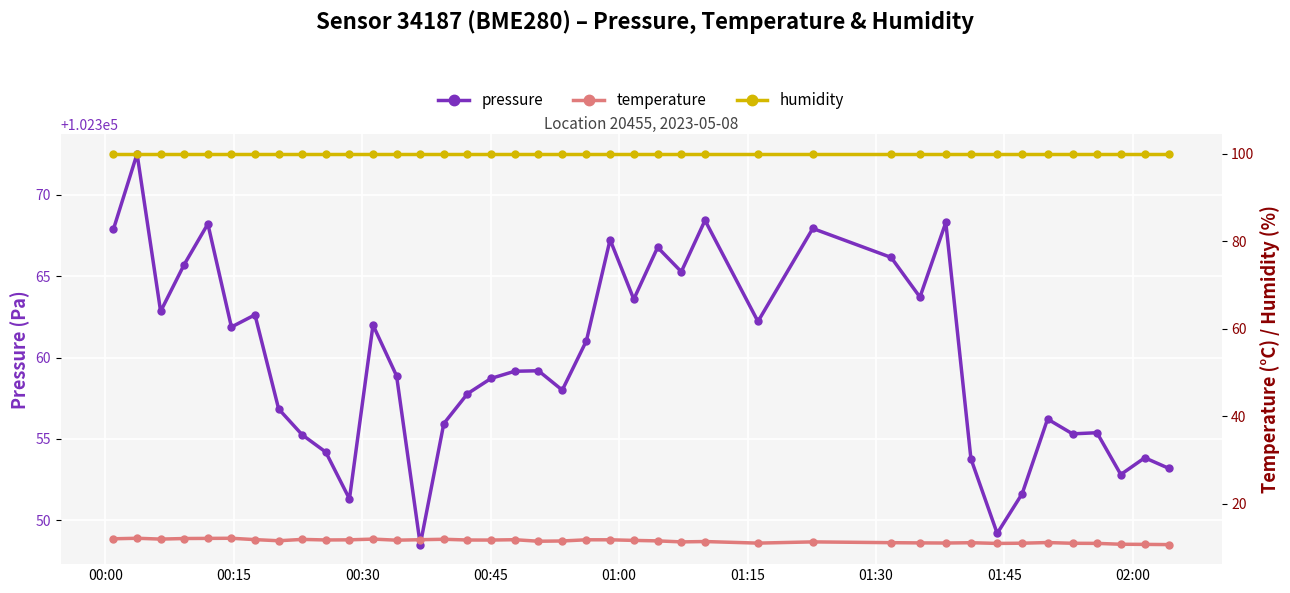

Reading left to right, what are all the values shown in this chart?

pressure: 102367.9	102372.5	102362.8	102365.7	102368.2	102361.9	102362.6	102356.8	102355.2	102354.2	102351.3	102362.0	102358.9	102348.5	102355.9	102357.8	102358.7	102359.2	102359.2	102358.0	102361.0	102367.2	102363.6	102366.8	102365.3	102368.4	102362.2	102367.9	102366.2	102363.7	102368.3	102353.8	102349.2	102351.6	102356.2	102355.3	102355.4	102352.8	102353.8	102353.2
temperature: 11.9	12.1	11.9	12.0	12.0	12.1	11.8	11.5	11.8	11.7	11.7	11.9	11.6	11.7	11.8	11.7	11.7	11.7	11.4	11.4	11.7	11.7	11.6	11.5	11.2	11.3	10.9	11.2	11.1	11.0	11.0	11.0	10.9	10.9	11.1	10.9	10.9	10.7	10.7	10.6
humidity: 100.0	100.0	100.0	100.0	100.0	100.0	100.0	100.0	100.0	100.0	100.0	100.0	100.0	100.0	100.0	100.0	100.0	100.0	100.0	100.0	100.0	100.0	100.0	100.0	100.0	100.0	100.0	100.0	100.0	100.0	100.0	100.0	100.0	100.0	100.0	100.0	100.0	100.0	100.0	100.0